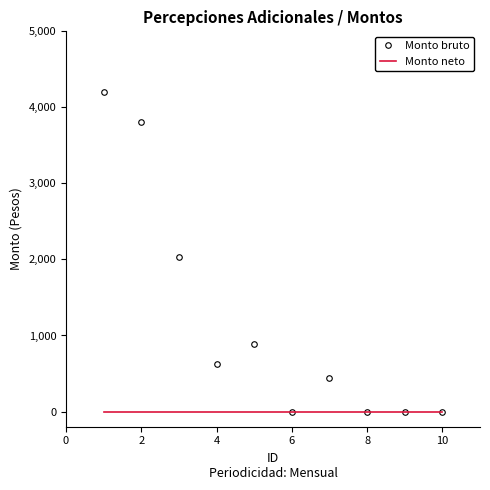

What is the difference between the maximum and second lowest values in the Monto bruto series?

4195.7